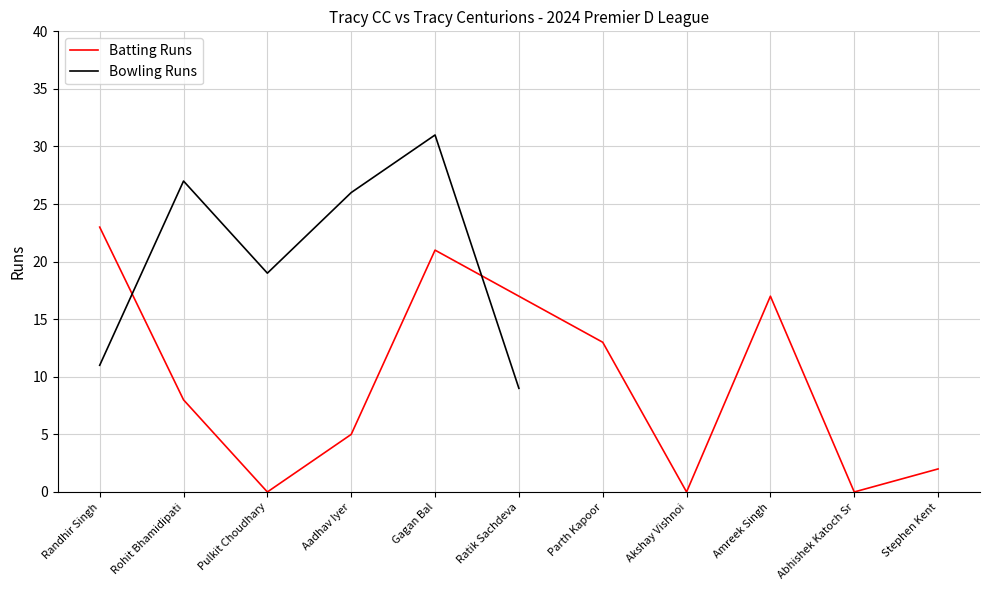

How many positive values does the Batting Runs series have?

8